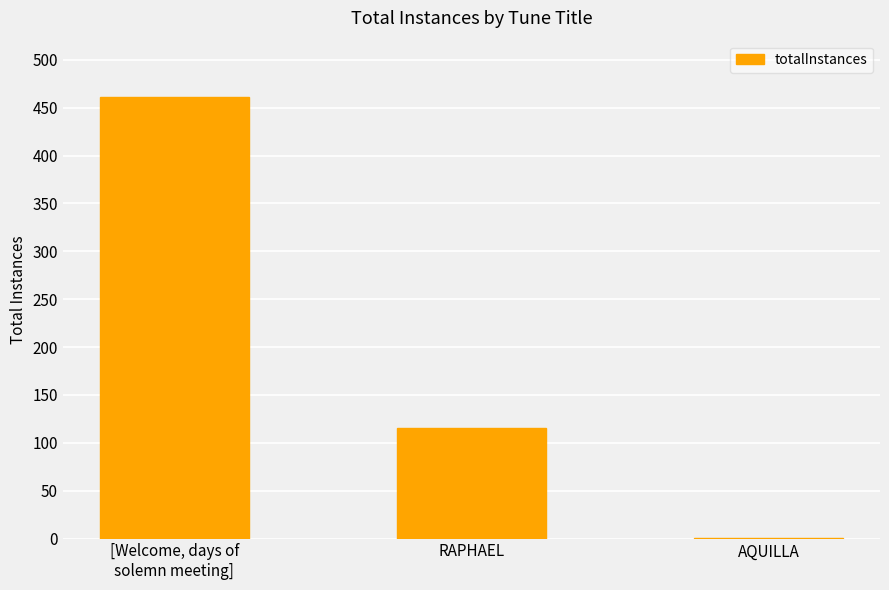

At which label is the value closest to 231?

RAPHAEL